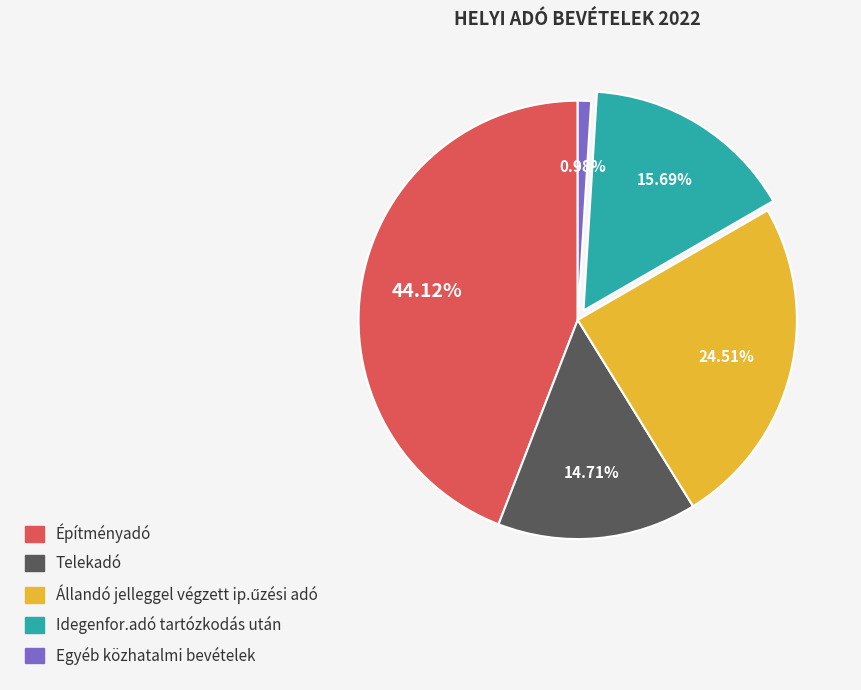

Count the number of slices in the pie.

5